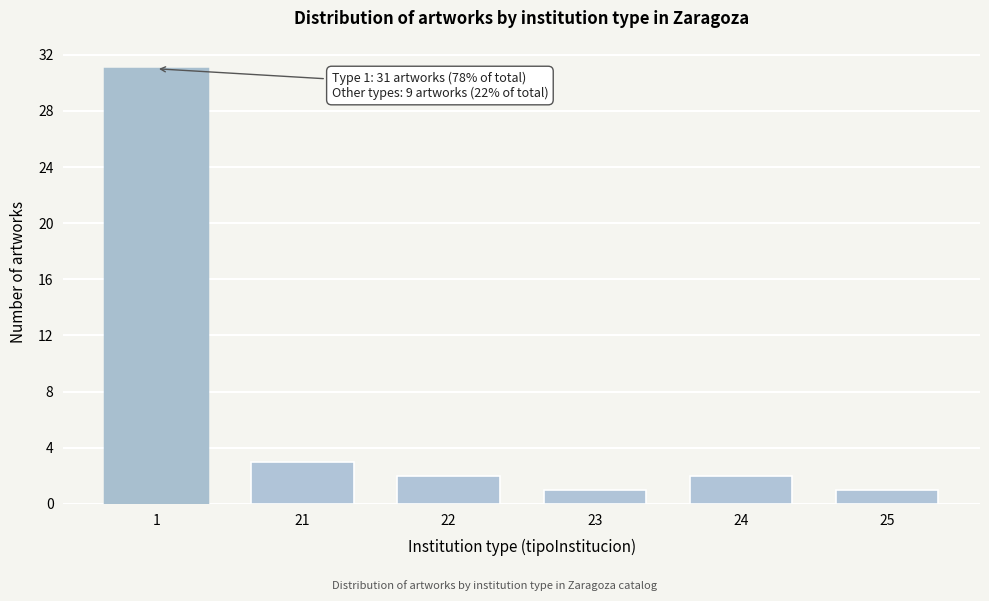

Reading right to left, transcribe all the data shown in this chart.

25=1	24=2	23=1	22=2	21=3	1=31